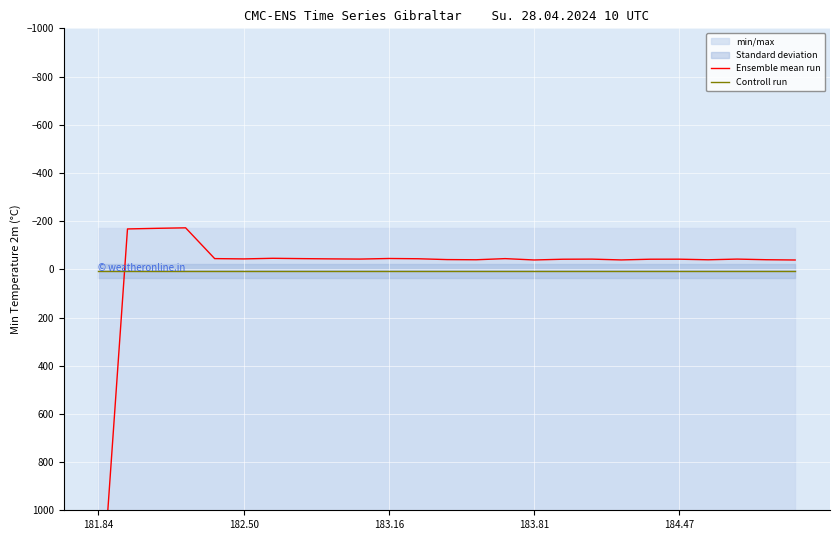

How many categories are shown in the chart?

25